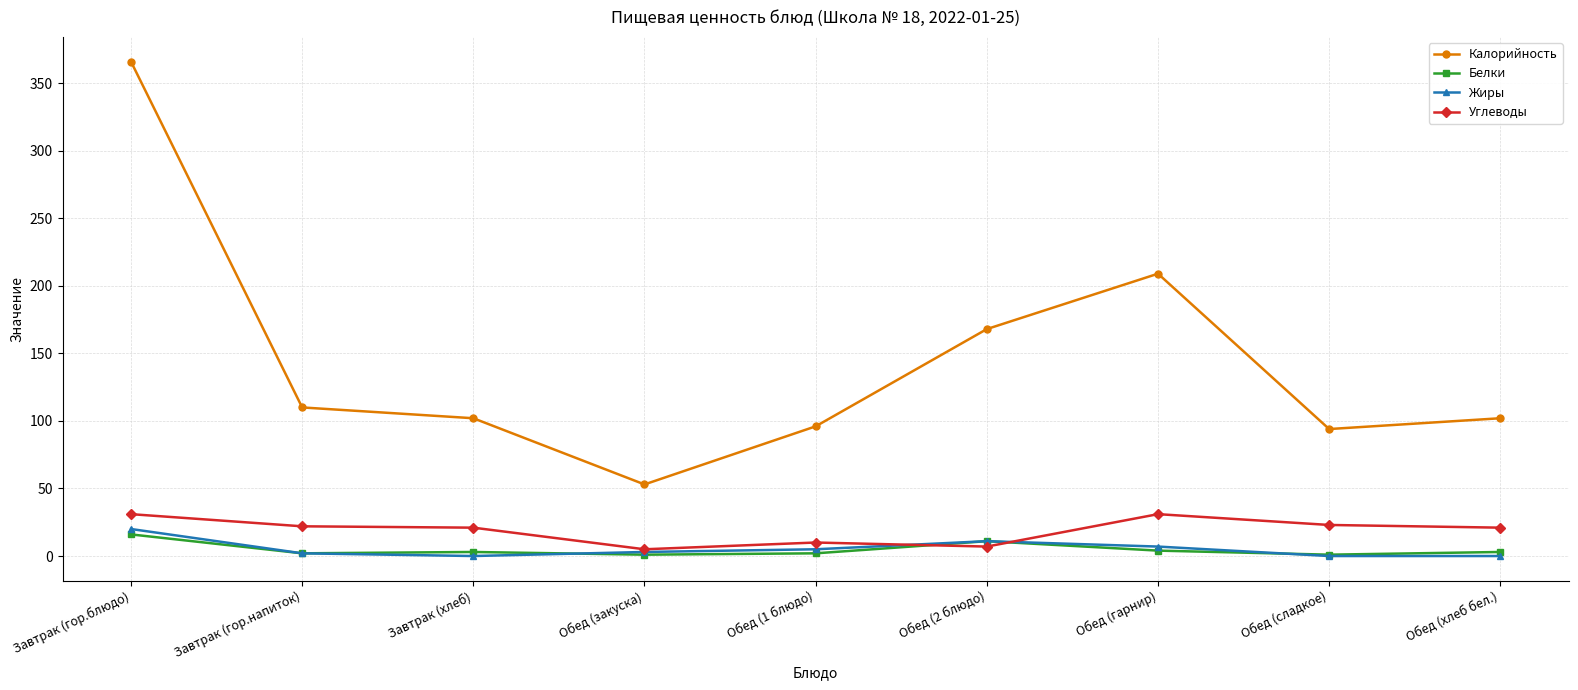

Which series changed the most between Обед (1 блюдо) and Обед (гарнир)?

Калорийность